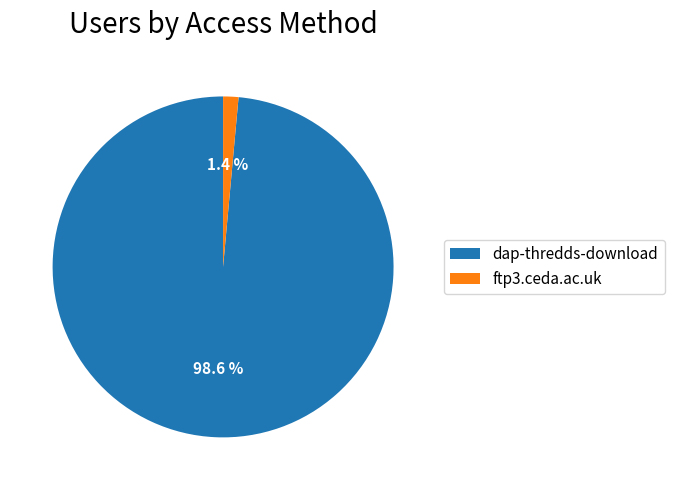

True or false: dap-thredds-download accounts for 99% of the total.

True